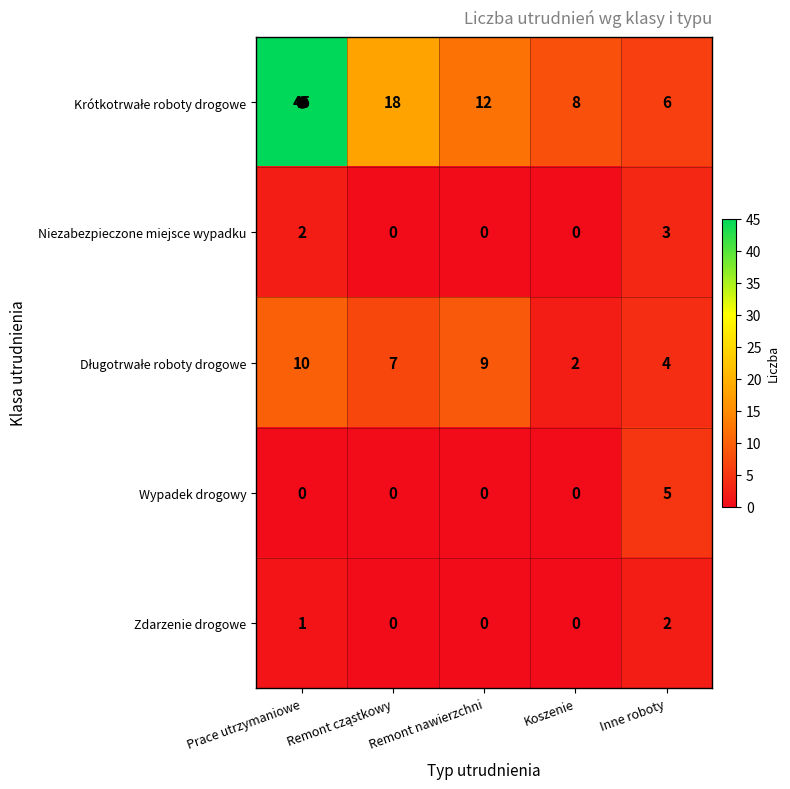

What is the maximum value shown in the chart?

45